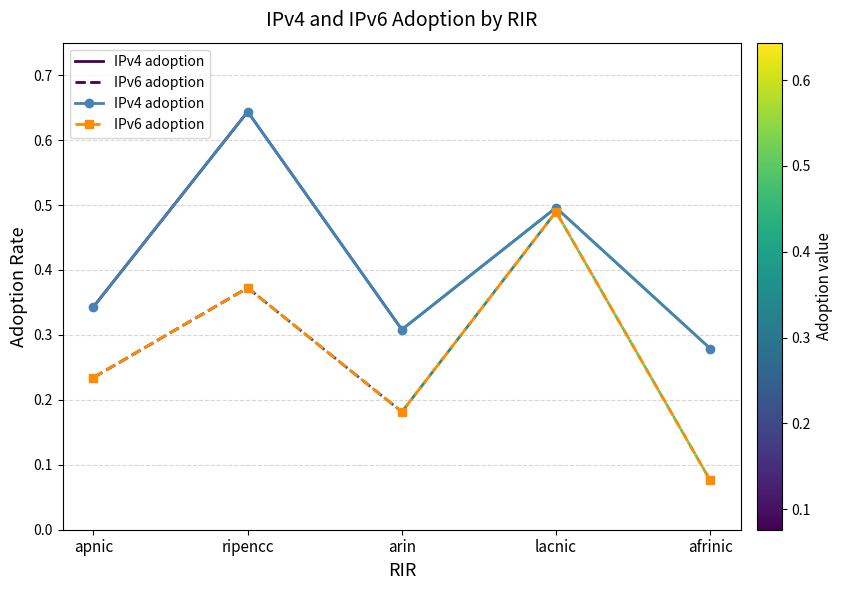

Reading left to right, list all the values displayed in this chart.

IPv4 adoption: apnic=0.3	ripencc=0.6	arin=0.3	lacnic=0.5	afrinic=0.3
IPv6 adoption: apnic=0.2	ripencc=0.4	arin=0.2	lacnic=0.5	afrinic=0.1